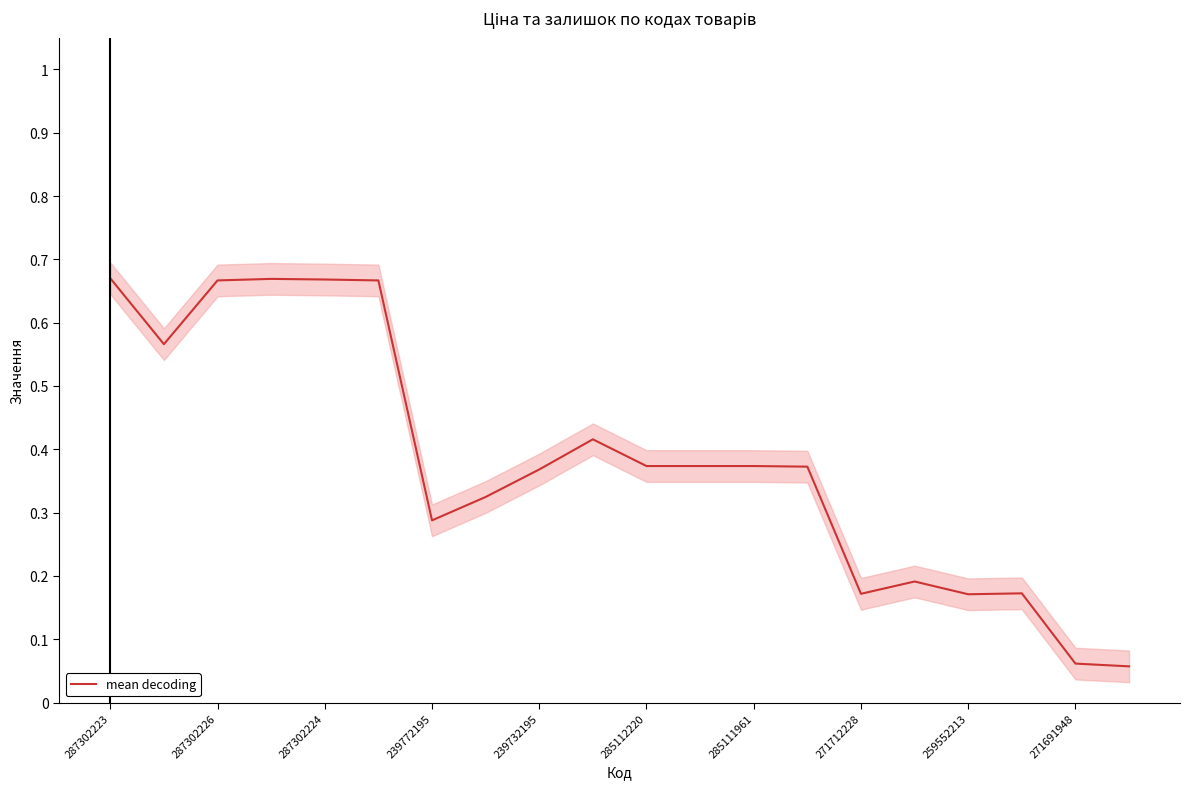

What is the value of the 18th point from the left?

0.2